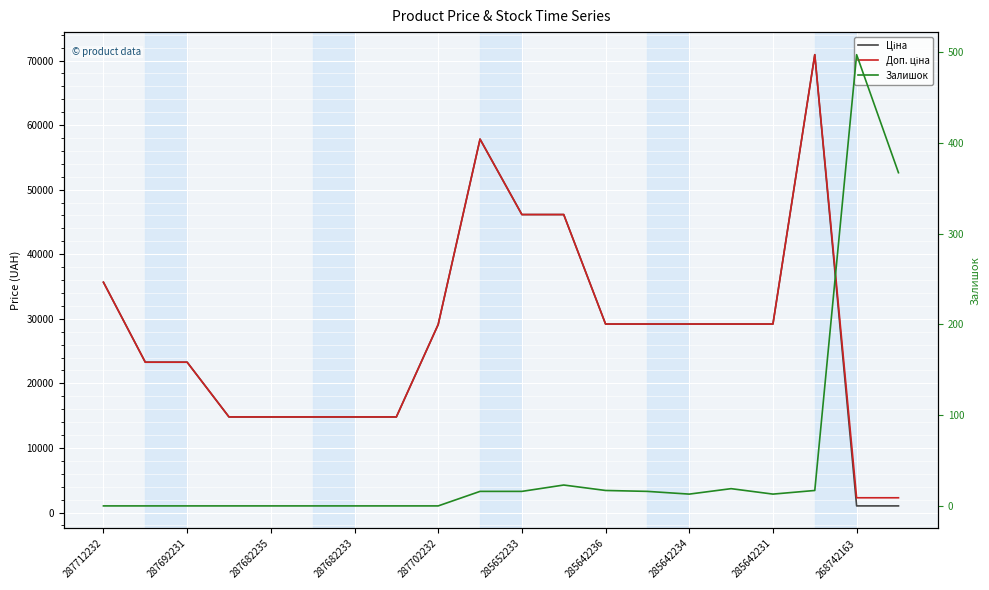

Is it true that Ціна equals 6913.7 at 285642234?

False